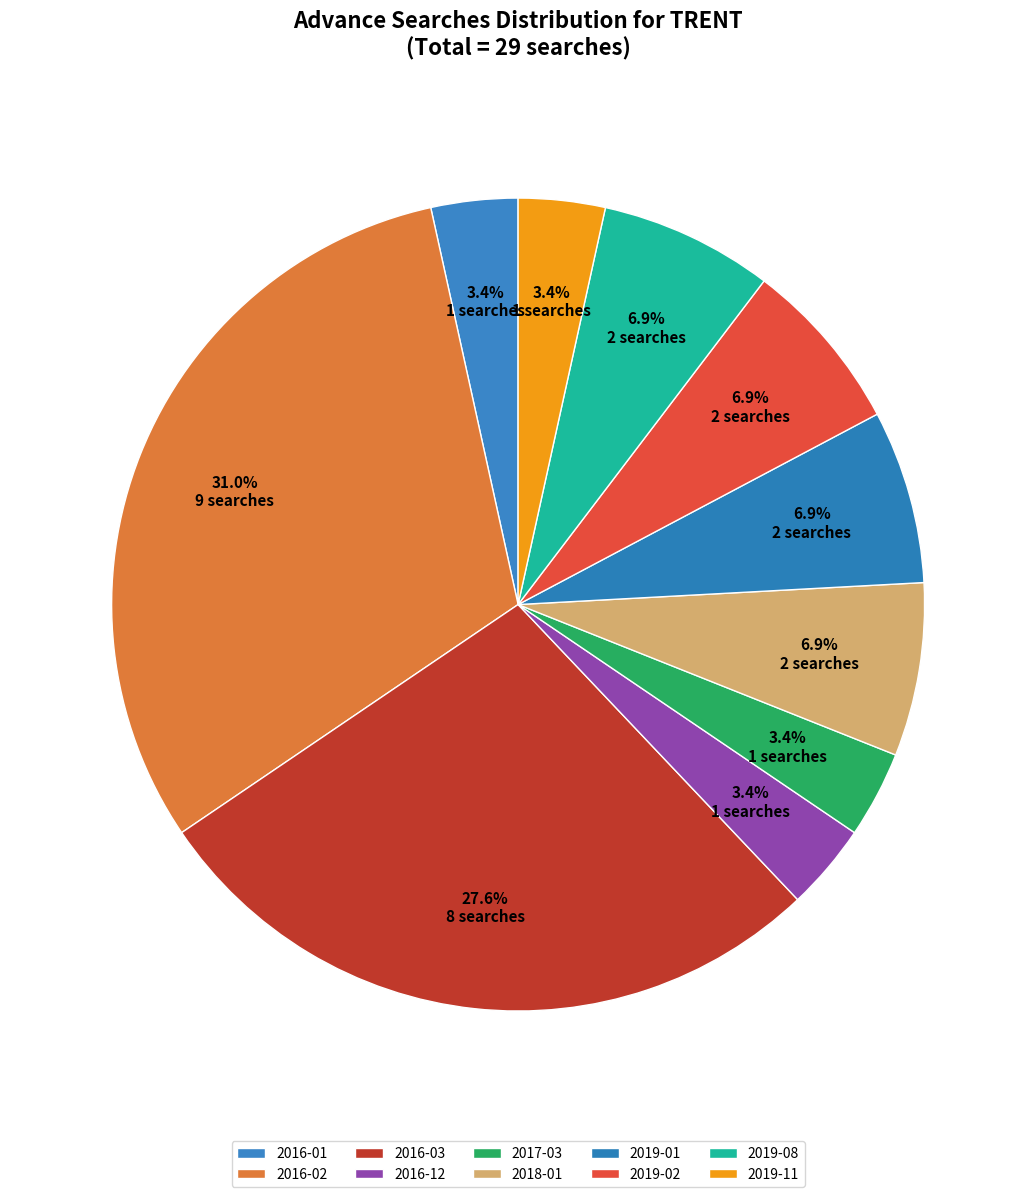

What is the total percentage of 2017-03 and 2019-11?

6.9%